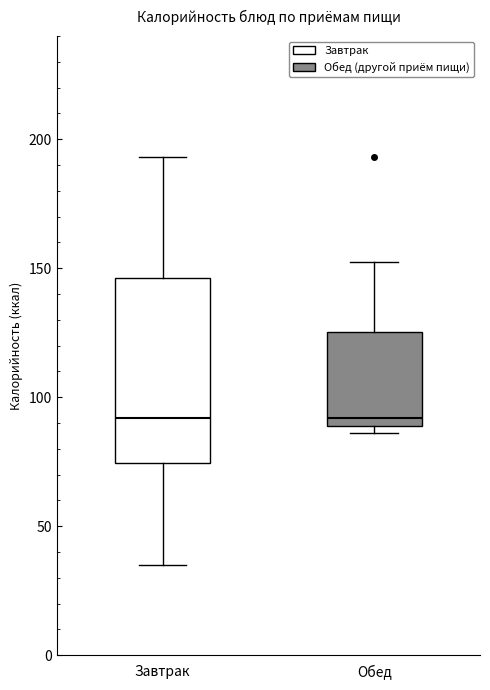

Reading left to right, transcribe this box plot: for each box, give where its median line is, the range the box spans, and where its two whiskers end, as read against the y-axis. The values are not printed on the chart, so give them approximately, as read against the axis.

Завтрак: median 90, box 75 to 145, whiskers 35 to 195
Обед: median 90 (just above the box's lower edge), box 90 to 125, whiskers 85 to 155